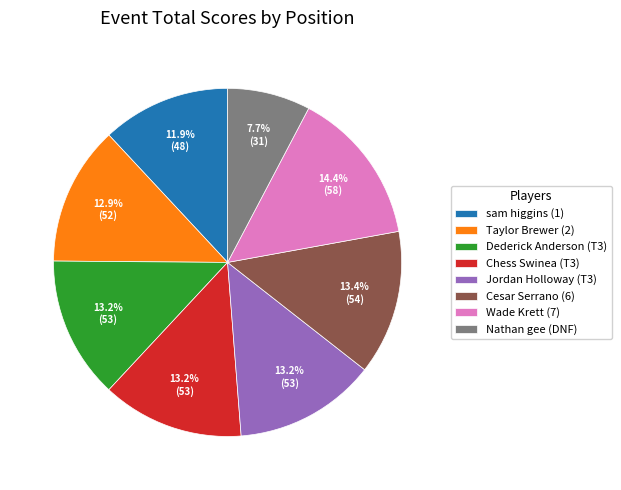

Which slice is the smallest?

Nathan gee (DNF)